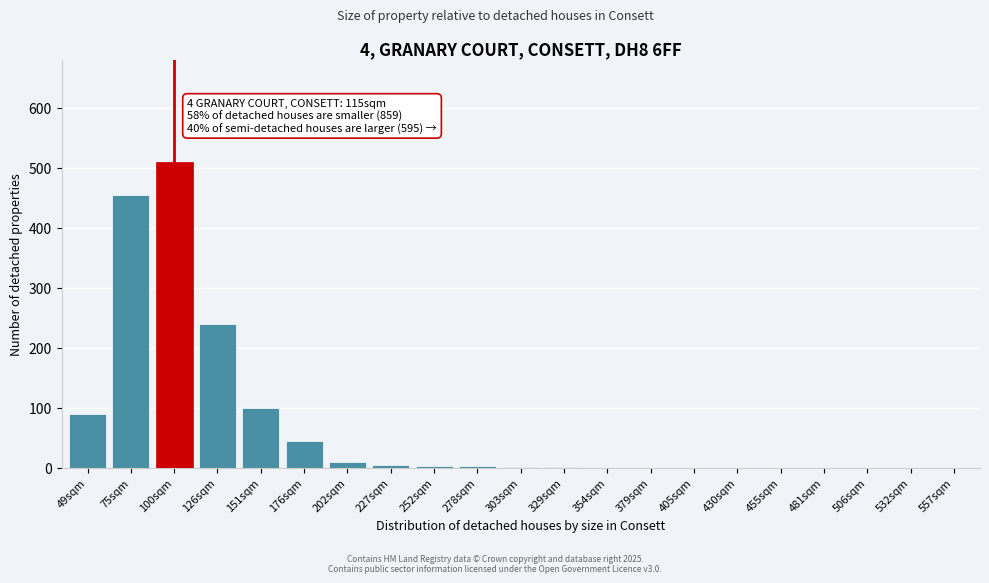

What is the greatest value displayed?

510